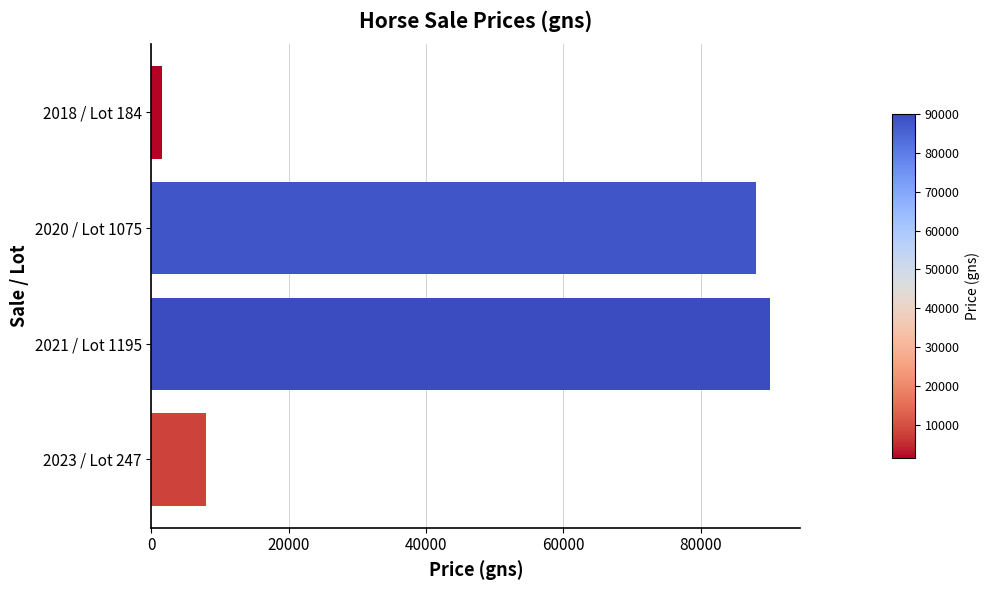

List the labels in order of value, largest first.

2021 / Lot 1195, 2020 / Lot 1075, 2023 / Lot 247, 2018 / Lot 184